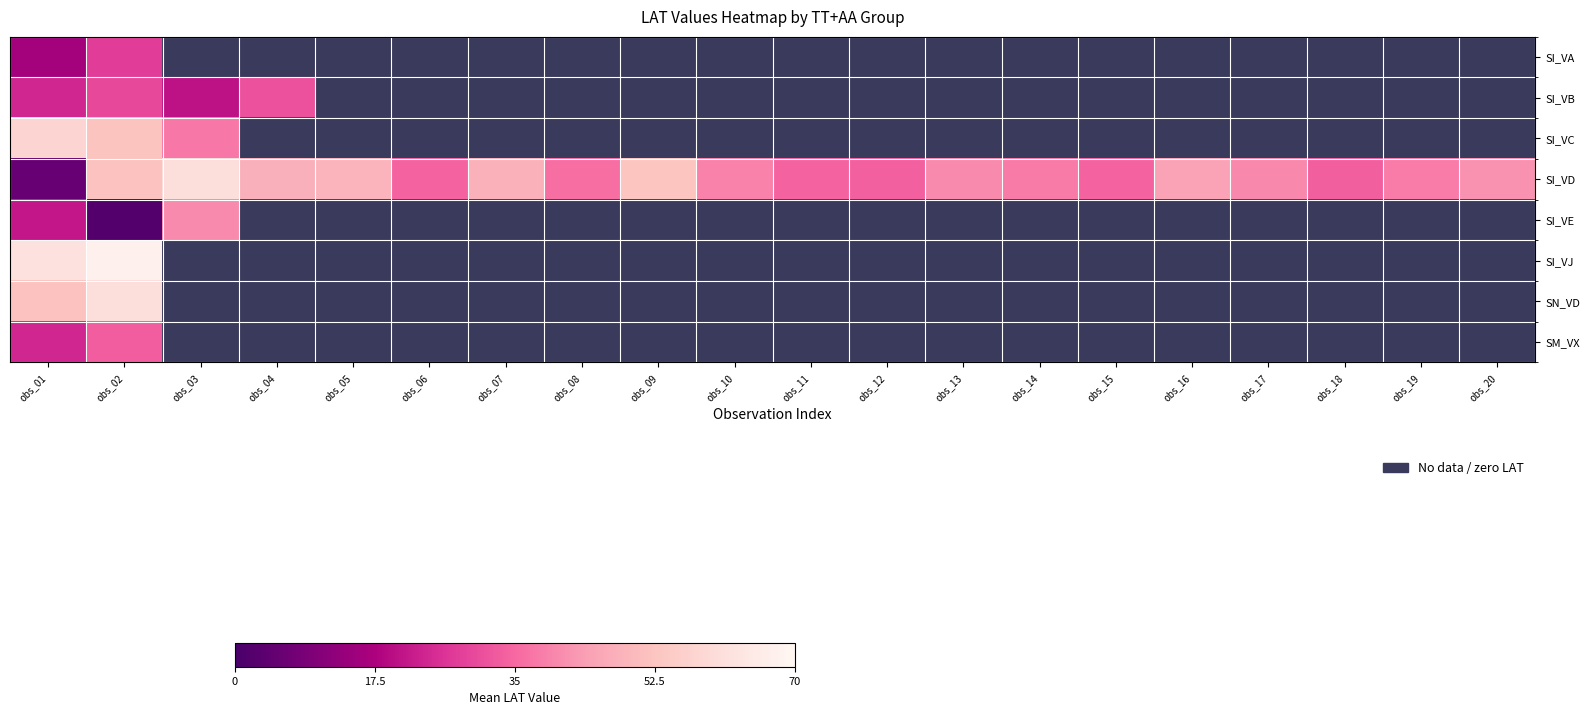

Between obs_03 and obs_20, which is larger?

obs_20